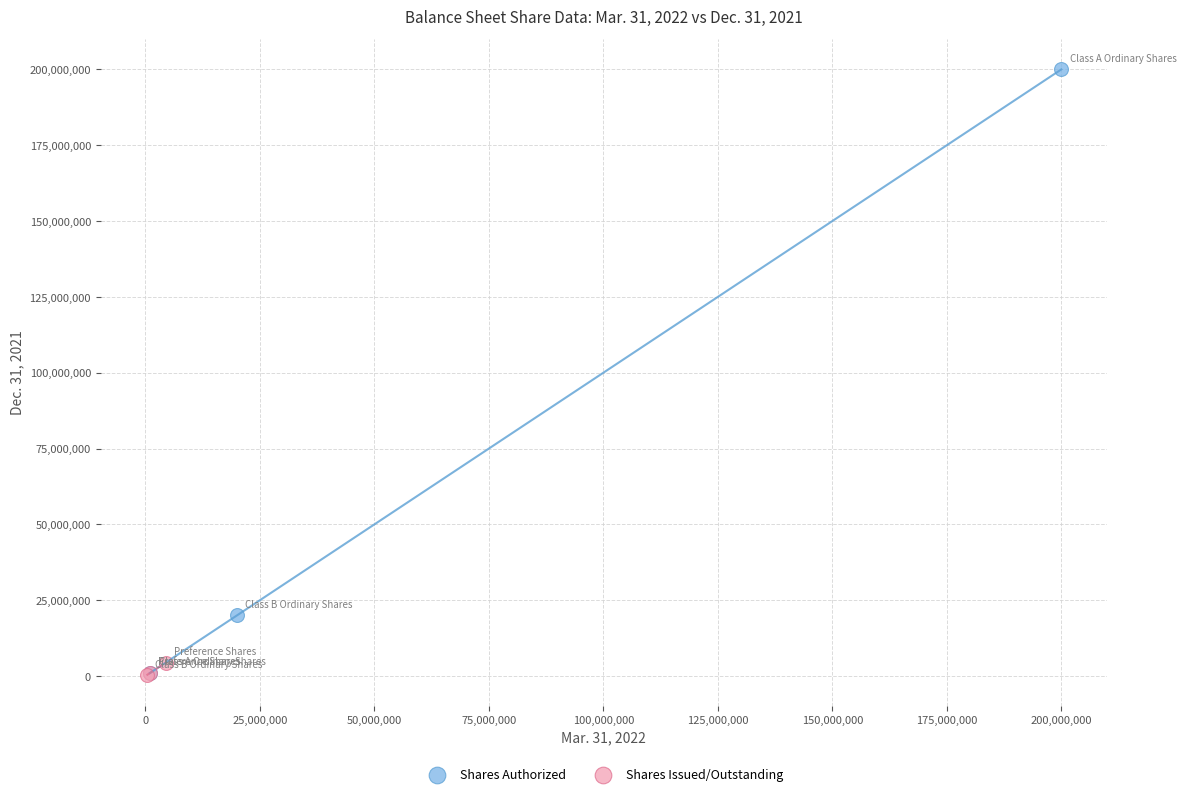

Which series contains the highest Y value?

Shares Authorized